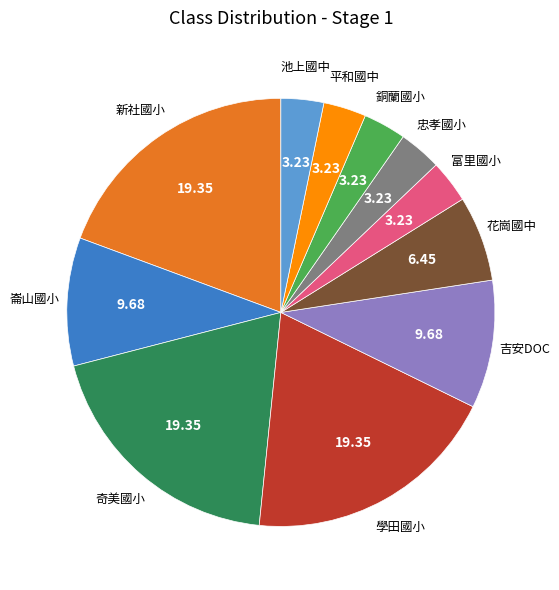

Is there any slice that represents more than half of the pie?

No